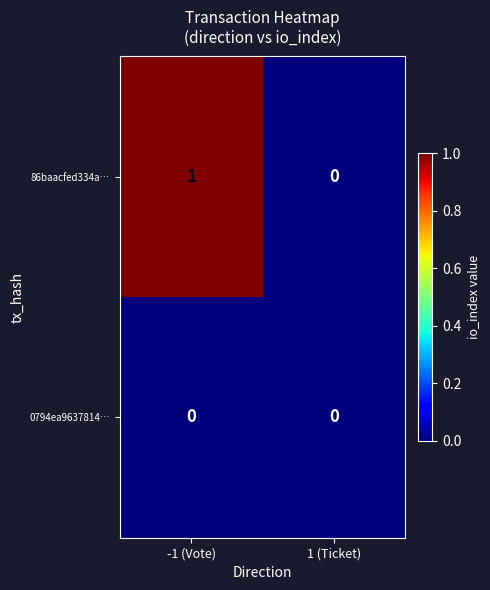

Which series has the widest spread of values?

86baacfed334a…